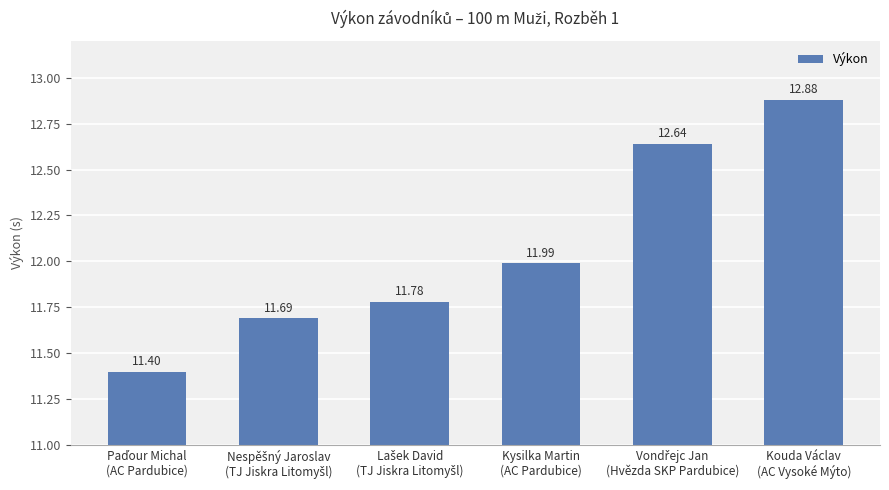

What is the sum of all values?

72.4